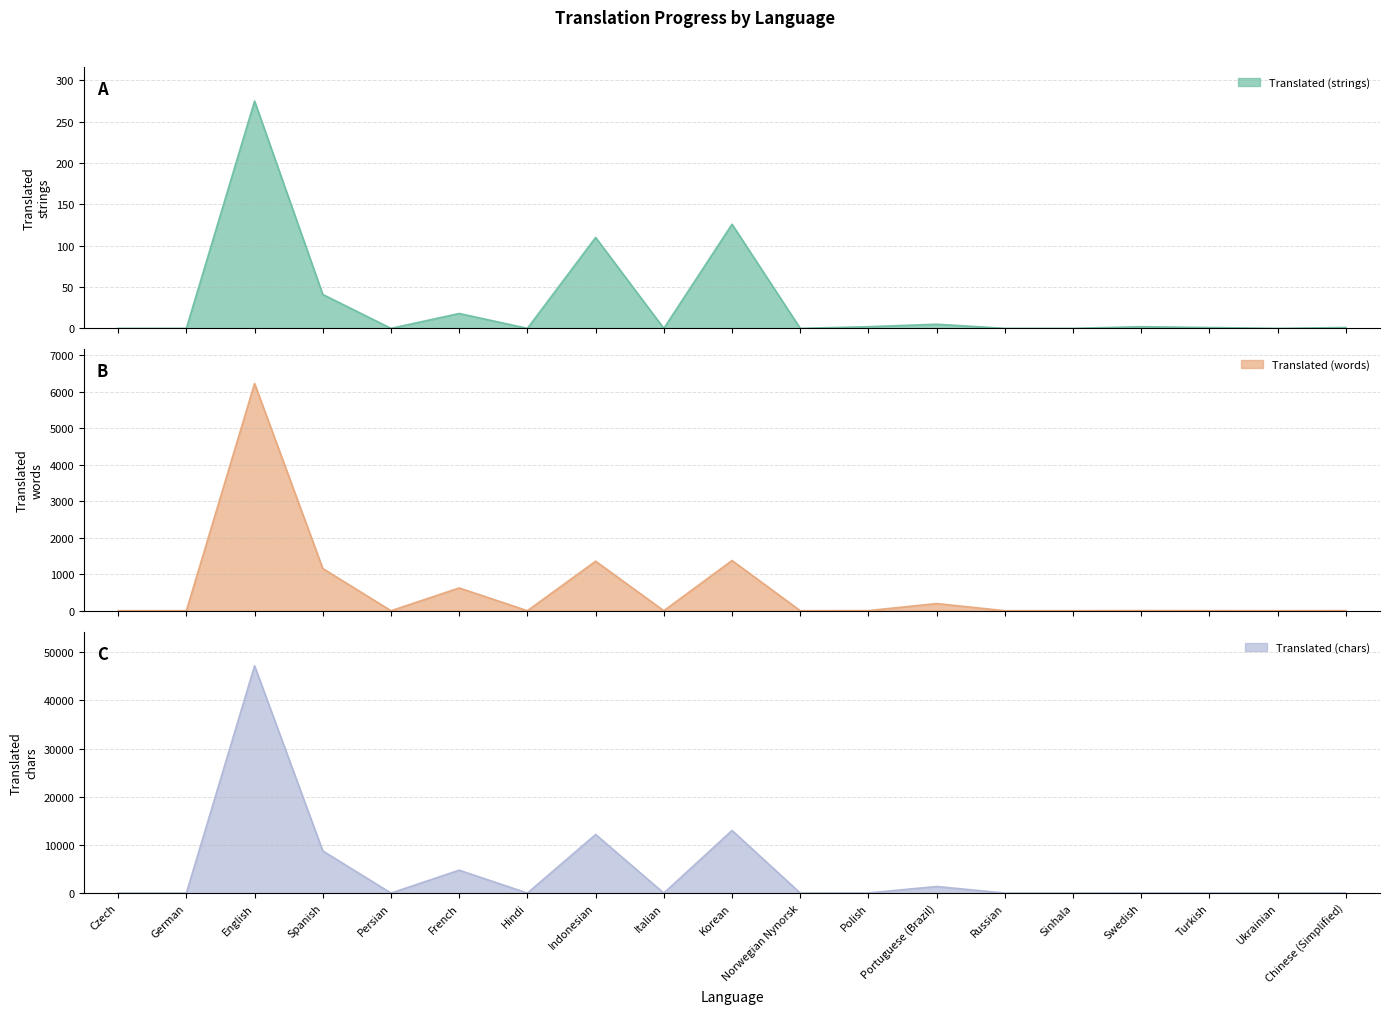

What is the average value of the translated_words series?

576